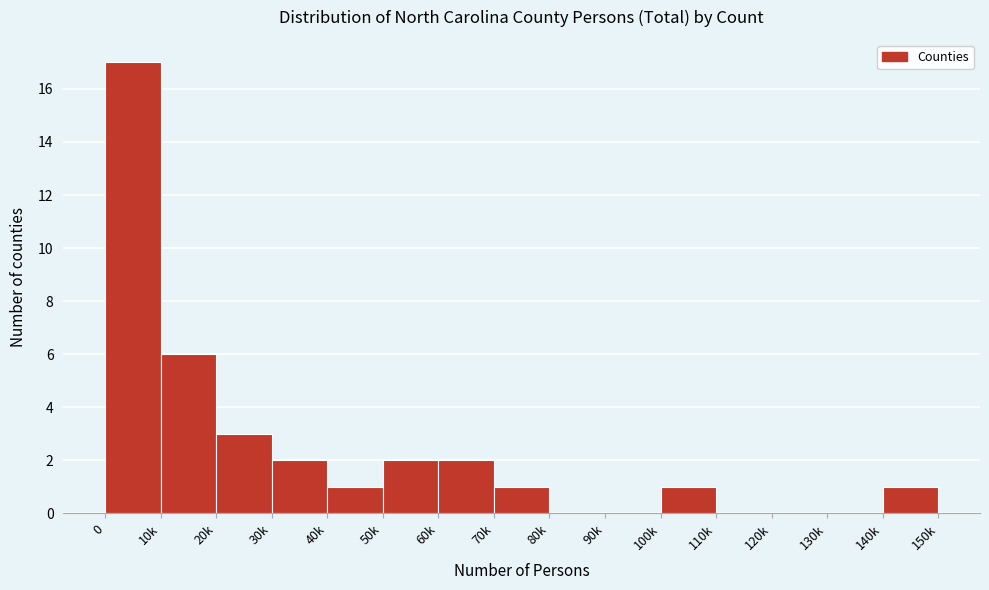

Reading left to right, list all the values displayed in this chart.

0=17	10k=6	20k=3	30k=2	40k=1	50k=2	60k=2	70k=1	80k=0	90k=0	100k=1	110k=0	120k=0	130k=0	140k=1